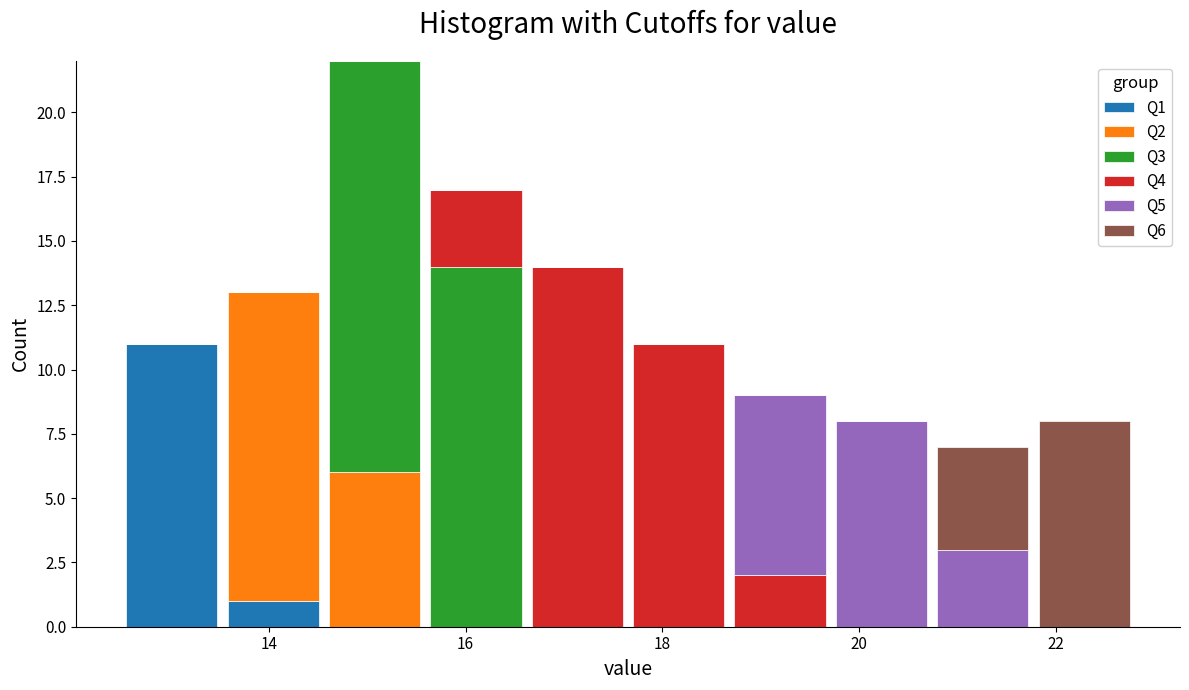

What is the total height of the stacked bar covering 18.6 to 19.8 on the x-axis? Neither the bar edges nor the heights are printed on the chart, so give them approximately, as read against the axes.

9